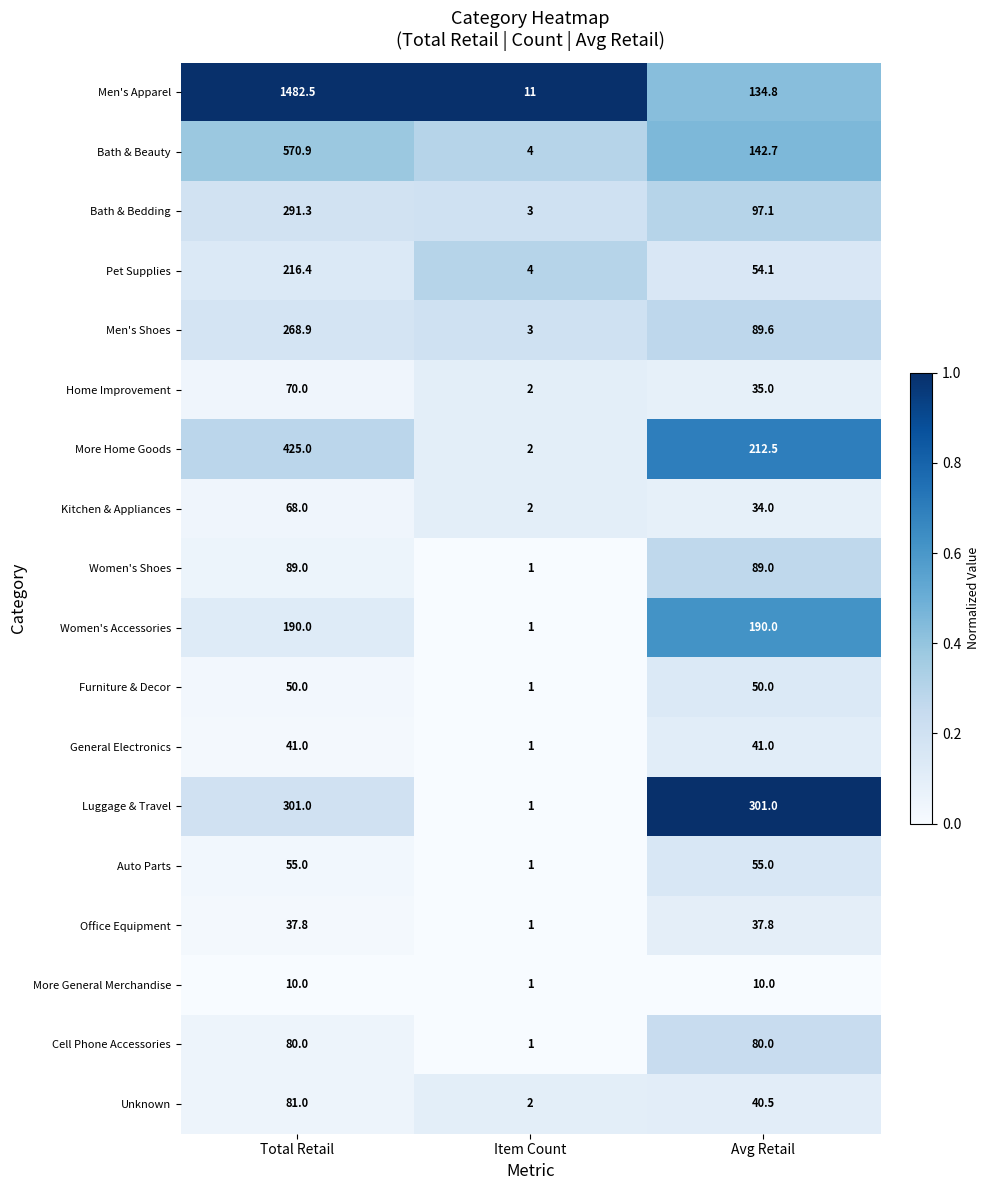

At which category does the chart reach its minimum across all series?

Item Count